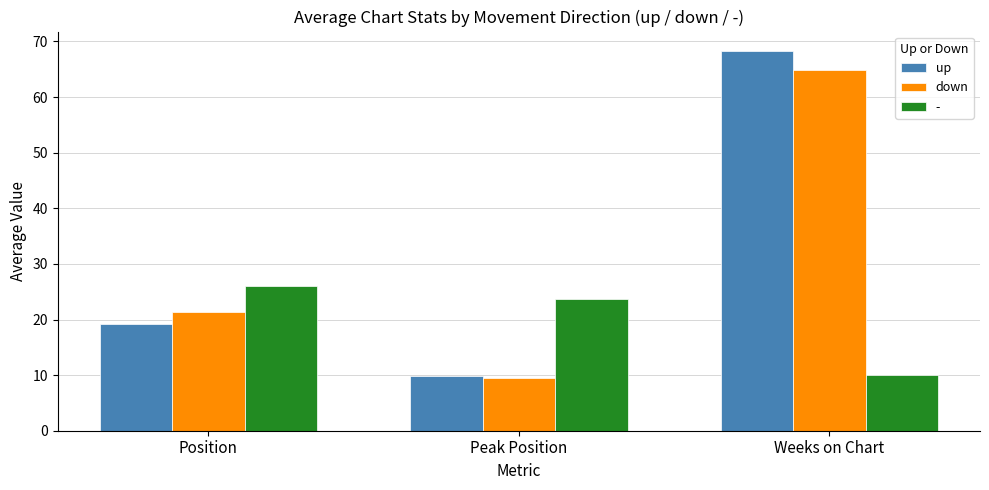

How many groups of bars are there?

3